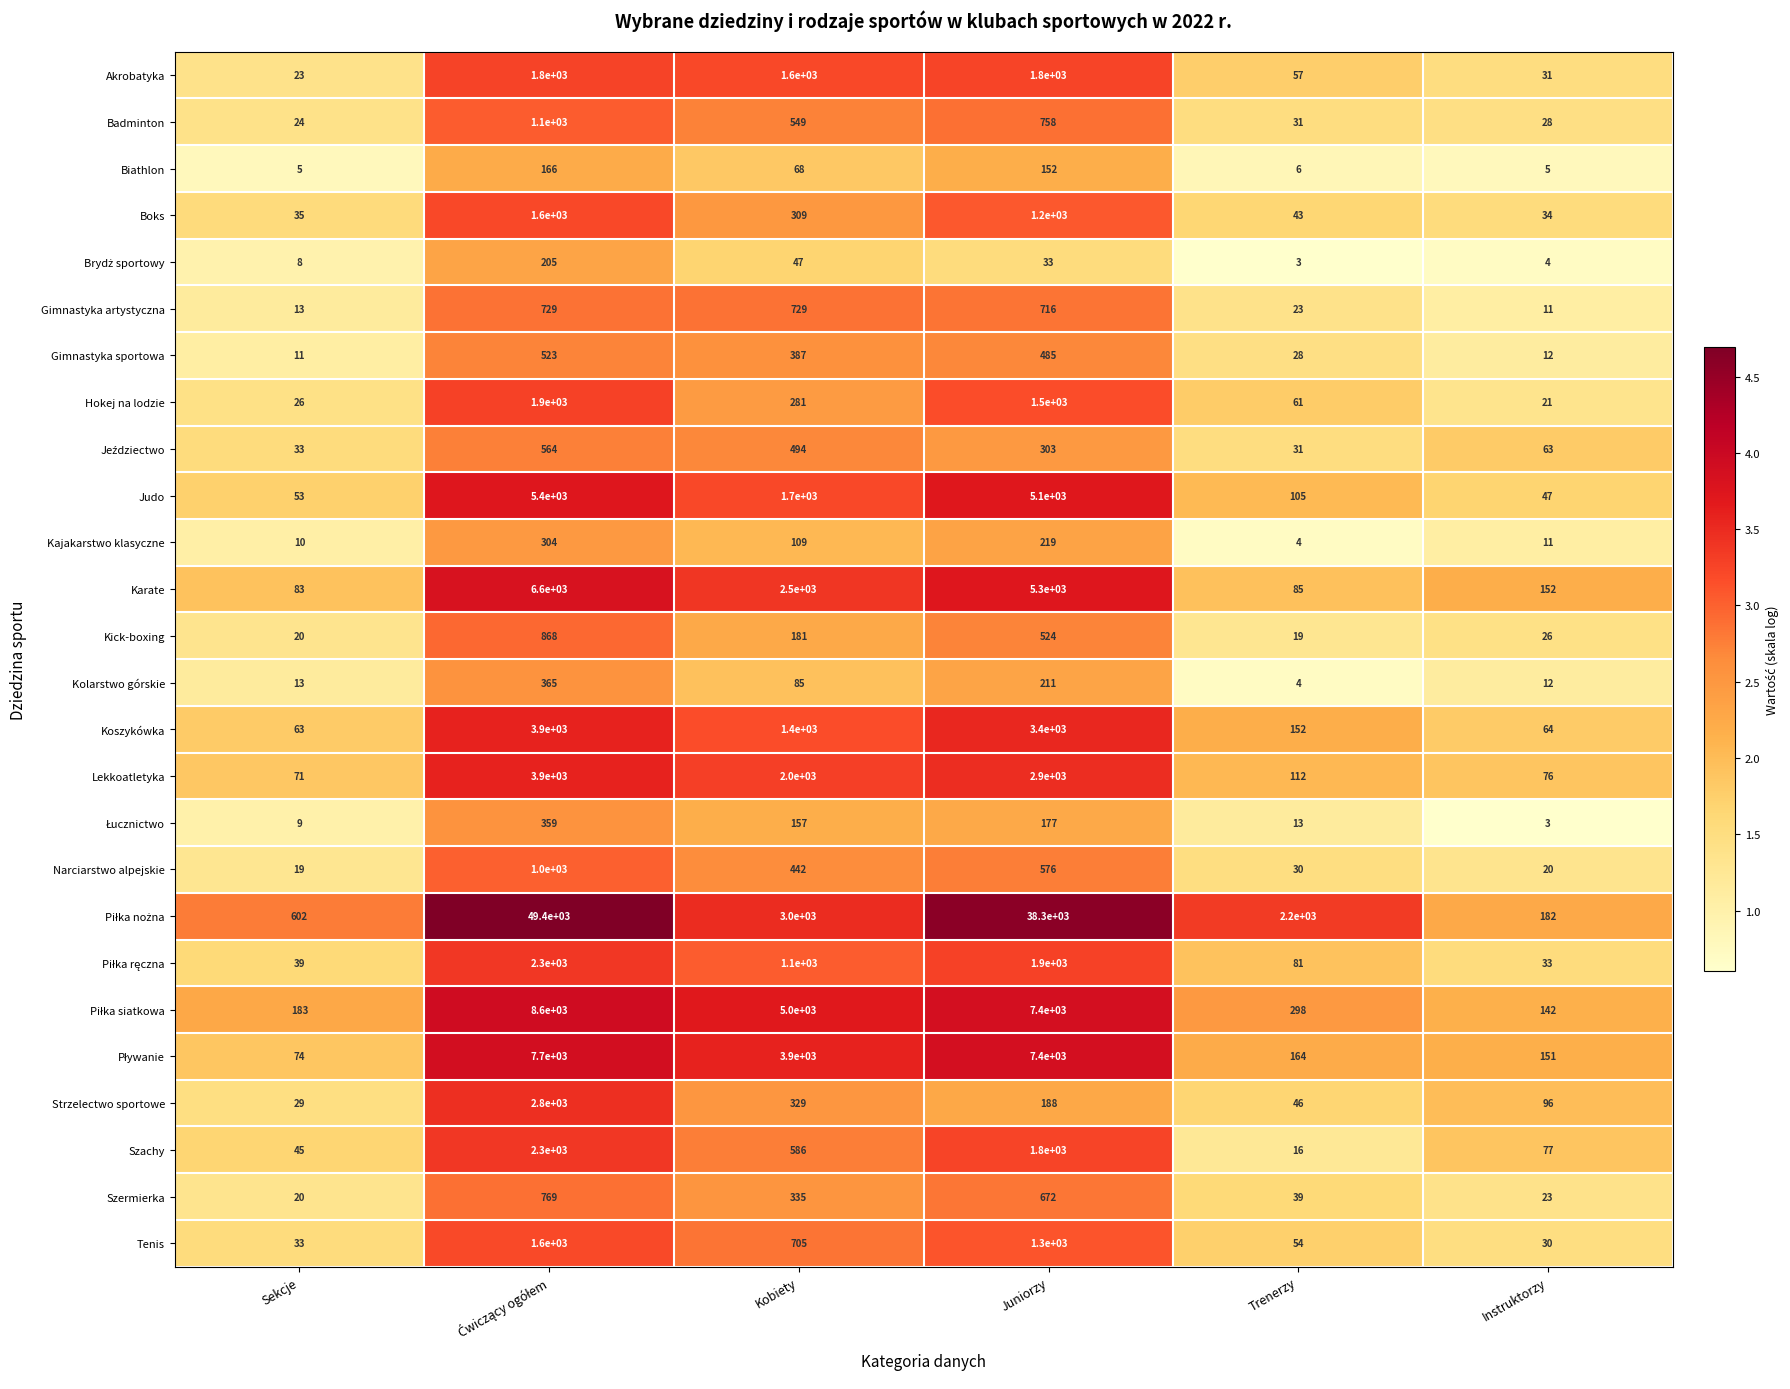

True or false: Judo has a value of 53 at Sekcje.

True